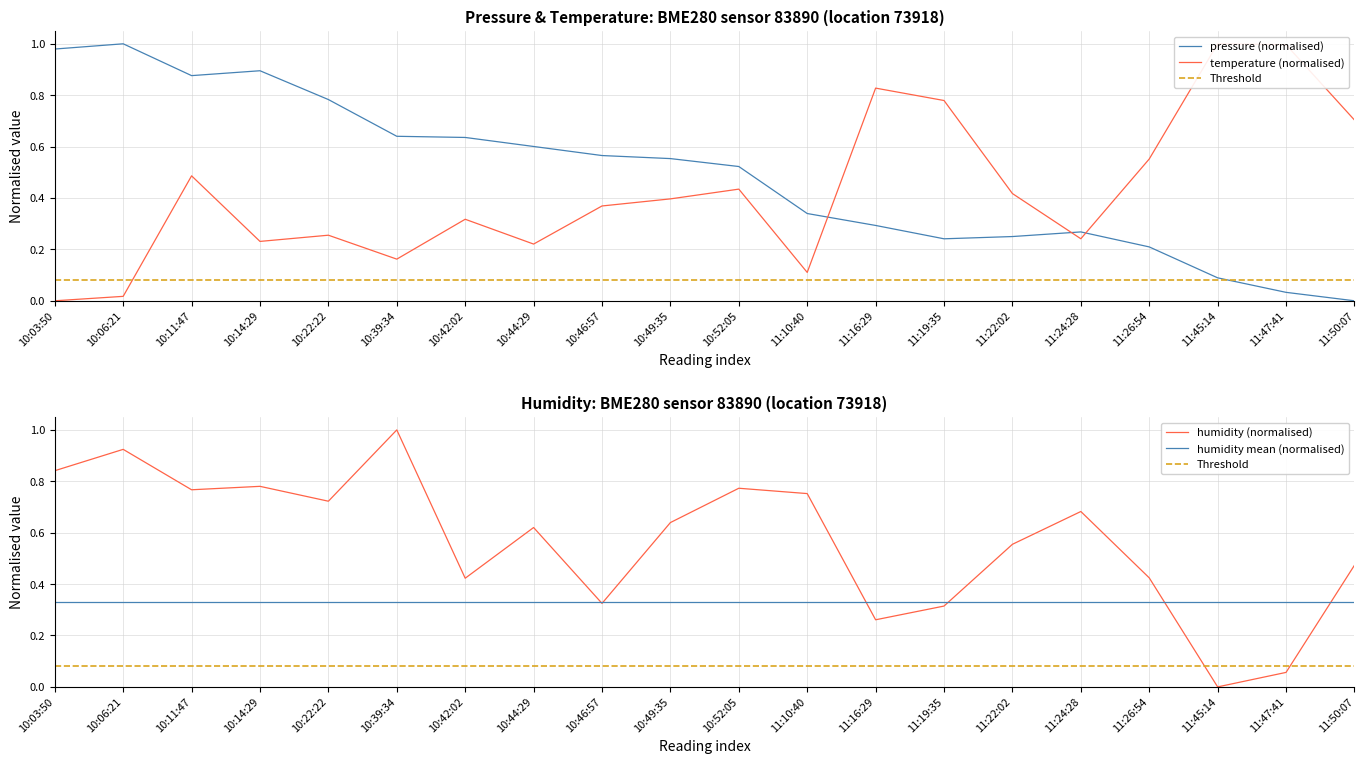

At which category does the chart reach its peak across all series?

10:06:21